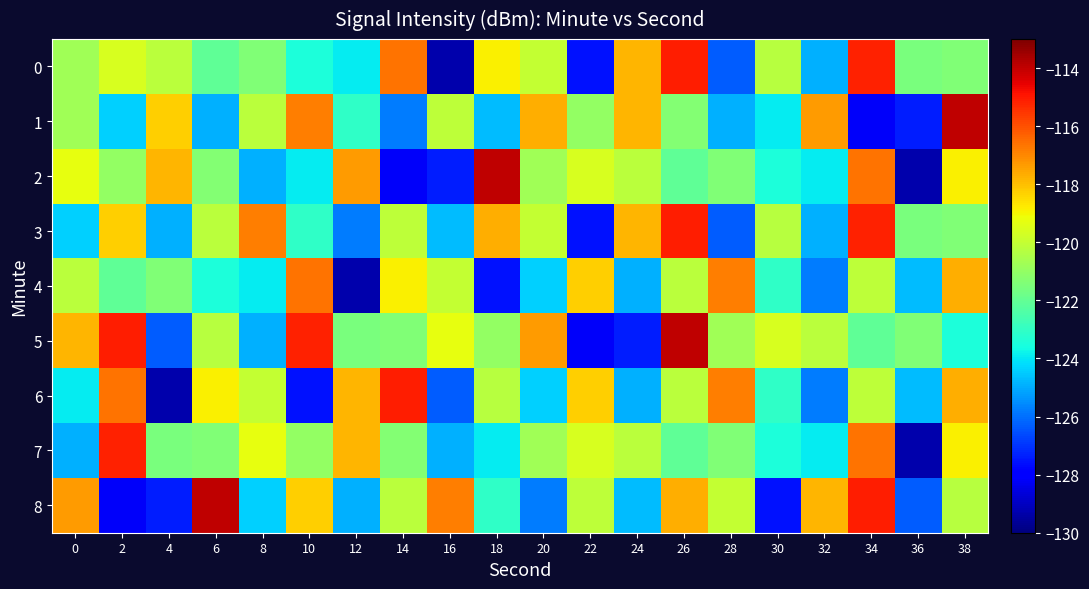

Reading left to right, extract all data points from this chart.

0: 0=-120.7	2=-119.6	4=-120.2	6=-122.1	8=-121.4	10=-123.5	12=-123.9	14=-116.6	16=-129.3	18=-118.9	20=-120.0	22=-127.6	24=-117.8	26=-115.1	28=-126.3	30=-120.3	32=-124.9	34=-115.2	36=-121.5	38=-121.4
1: 0=-120.7	2=-124.4	4=-118.3	6=-124.9	8=-120.2	10=-116.8	12=-123.1	14=-125.8	16=-120.1	18=-124.7	20=-117.7	22=-121.0	24=-117.8	26=-121.3	28=-124.9	30=-123.9	32=-117.3	34=-128.2	36=-127.4	38=-114.0
2: 0=-119.3	2=-121.0	4=-117.8	6=-121.3	8=-124.9	10=-123.9	12=-117.3	14=-128.2	16=-127.4	18=-114.0	20=-120.7	22=-119.6	24=-120.2	26=-122.1	28=-121.4	30=-123.5	32=-123.9	34=-116.6	36=-129.3	38=-118.9
3: 0=-124.4	2=-118.3	4=-124.9	6=-120.2	8=-116.8	10=-123.1	12=-125.8	14=-120.1	16=-124.7	18=-117.7	20=-120.0	22=-127.6	24=-117.8	26=-115.1	28=-126.3	30=-120.3	32=-124.9	34=-115.2	36=-121.5	38=-121.4
4: 0=-120.2	2=-122.1	4=-121.4	6=-123.5	8=-123.9	10=-116.6	12=-129.3	14=-118.9	16=-120.0	18=-127.6	20=-124.4	22=-118.3	24=-124.9	26=-120.2	28=-116.8	30=-123.1	32=-125.8	34=-120.1	36=-124.7	38=-117.7
5: 0=-117.8	2=-115.1	4=-126.3	6=-120.3	8=-124.9	10=-115.2	12=-121.5	14=-121.4	16=-119.3	18=-121.0	20=-117.3	22=-128.2	24=-127.4	26=-114.0	28=-120.7	30=-119.6	32=-120.2	34=-122.1	36=-121.4	38=-123.5
6: 0=-123.9	2=-116.6	4=-129.3	6=-118.9	8=-120.0	10=-127.6	12=-117.8	14=-115.1	16=-126.3	18=-120.3	20=-124.4	22=-118.3	24=-124.9	26=-120.2	28=-116.8	30=-123.1	32=-125.8	34=-120.1	36=-124.7	38=-117.7
7: 0=-124.9	2=-115.2	4=-121.5	6=-121.4	8=-119.3	10=-121.0	12=-117.8	14=-121.3	16=-124.9	18=-123.9	20=-120.7	22=-119.6	24=-120.2	26=-122.1	28=-121.4	30=-123.5	32=-123.9	34=-116.6	36=-129.3	38=-118.9
8: 0=-117.3	2=-128.2	4=-127.4	6=-114.0	8=-124.4	10=-118.3	12=-124.9	14=-120.2	16=-116.8	18=-123.1	20=-125.8	22=-120.1	24=-124.7	26=-117.7	28=-120.0	30=-127.6	32=-117.8	34=-115.1	36=-126.3	38=-120.3